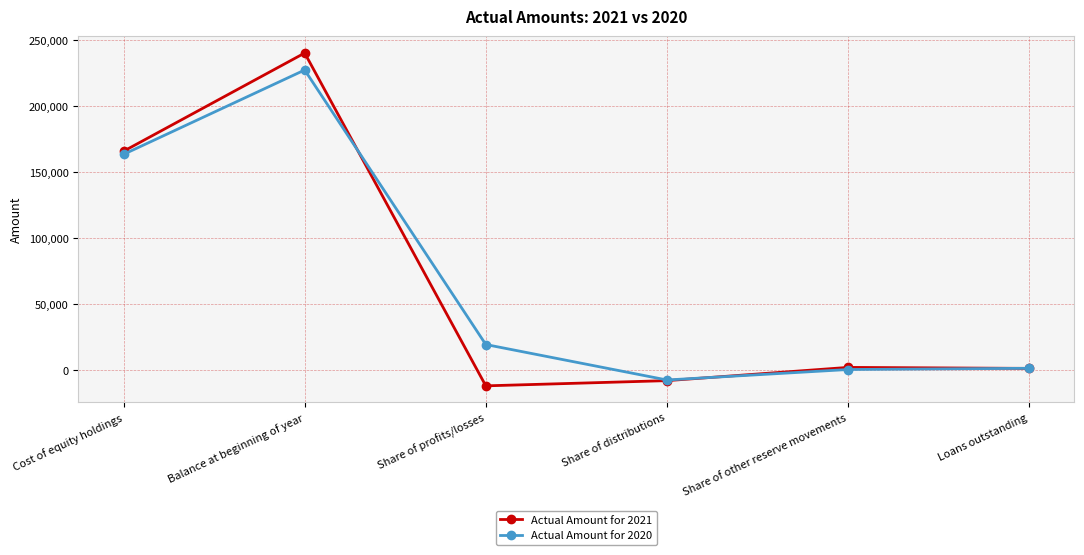

Which series has the widest spread of values?

Actual Amount for 2021